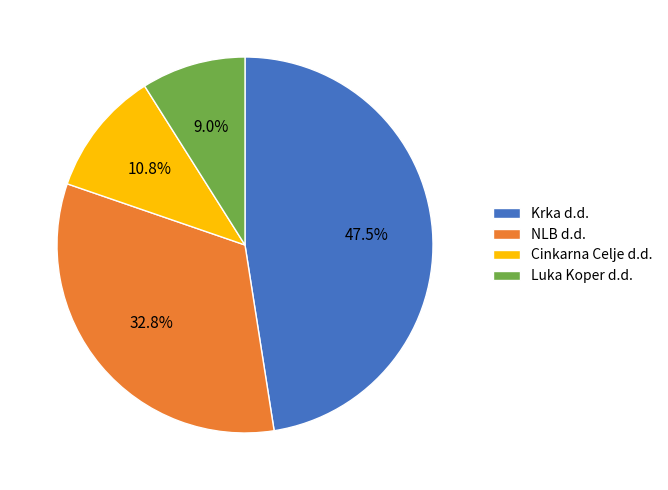

Between Krka d.d. and Cinkarna Celje d.d., which is larger?

Krka d.d.